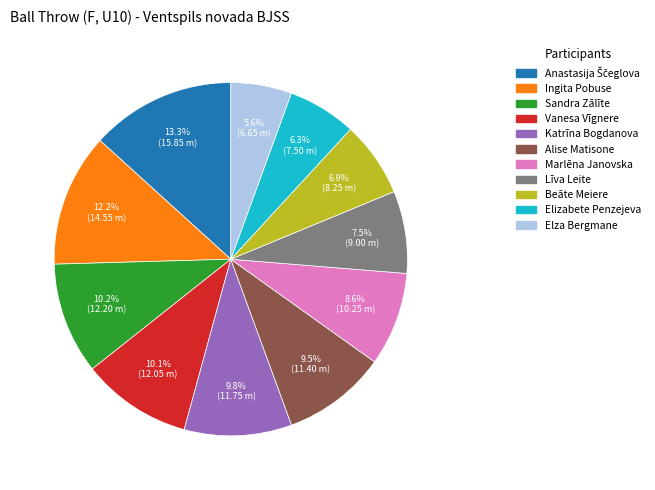

Which category has the smallest portion of the pie?

Elza Bergmane